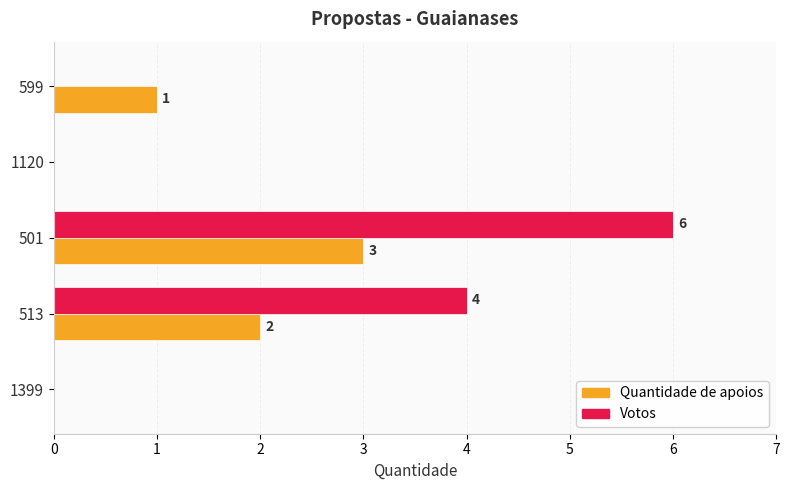

What is the sum of all Votos values?

10